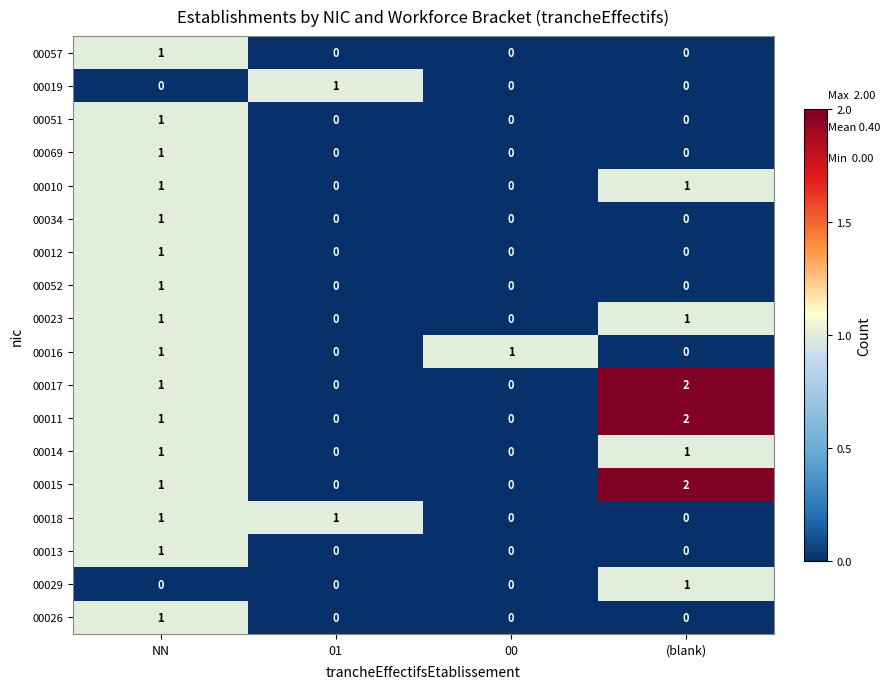

True or false: 00018 has a value of 1 at 01.

True